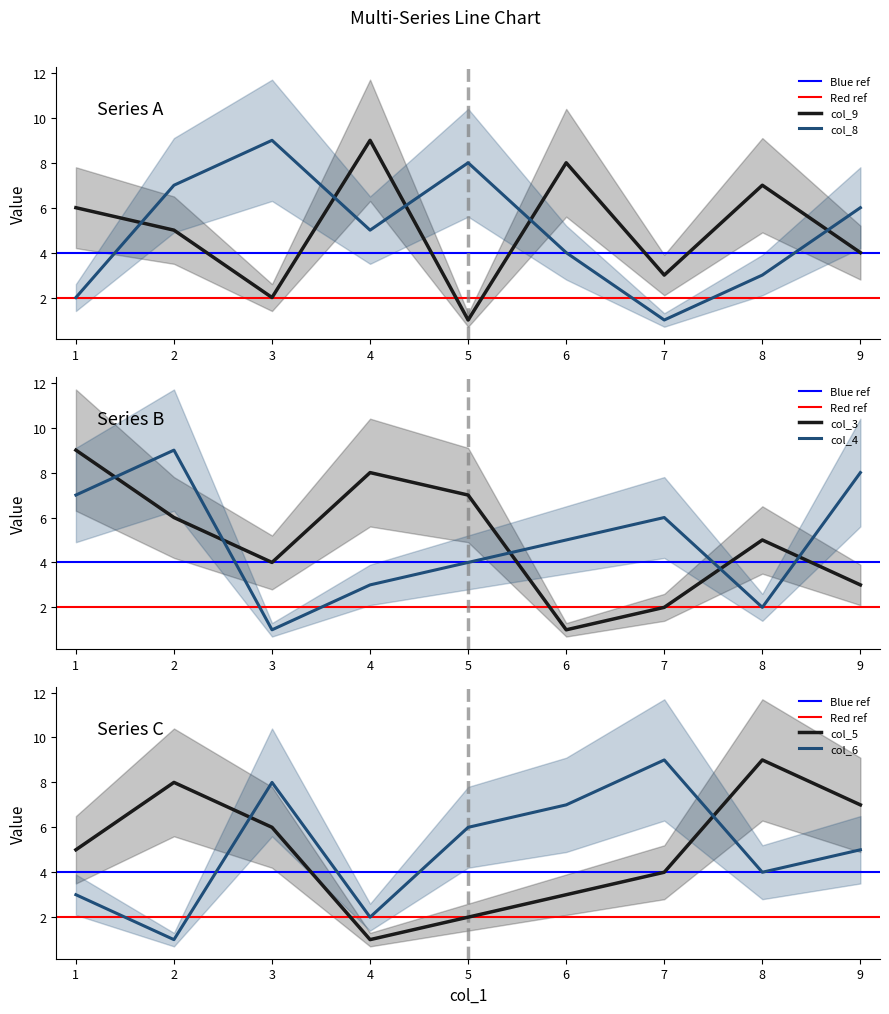

At which label is col_3 closest to 5?

8